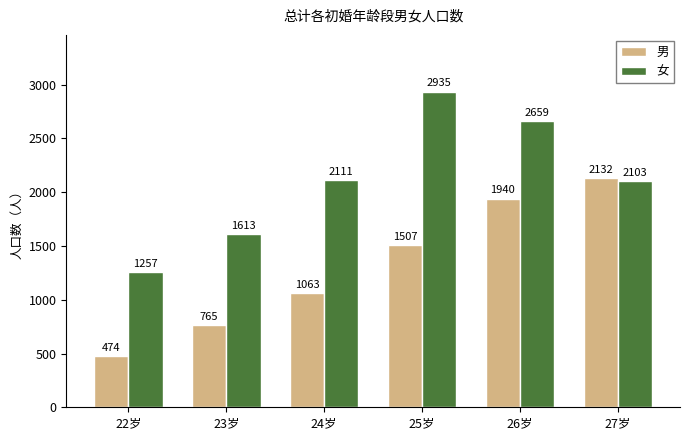

Does the chart contain stacked bars?

No